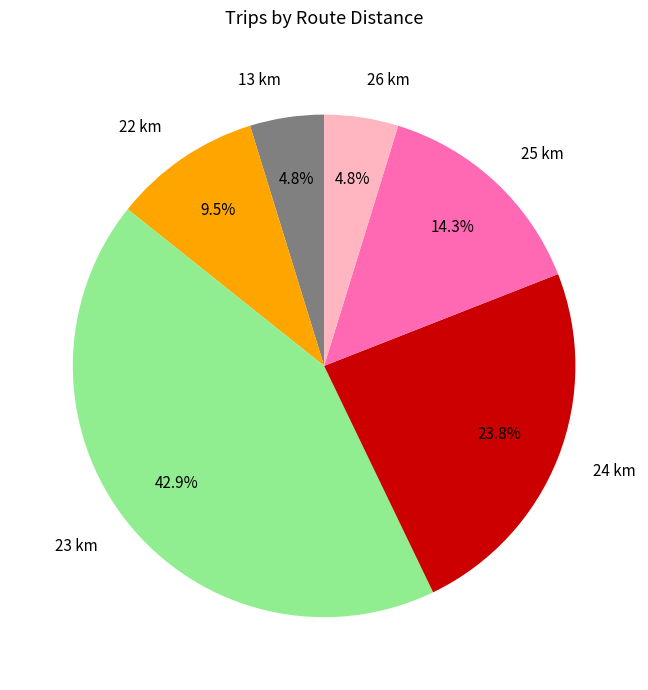

To the nearest percent, what is the difference between the largest and smallest slice percentages?

38%